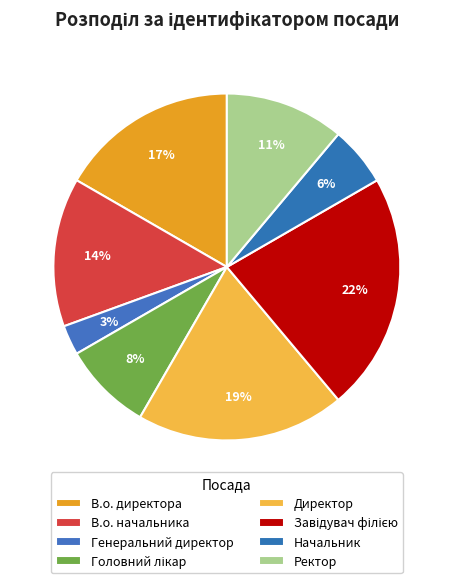

Count the number of slices in the pie.

8